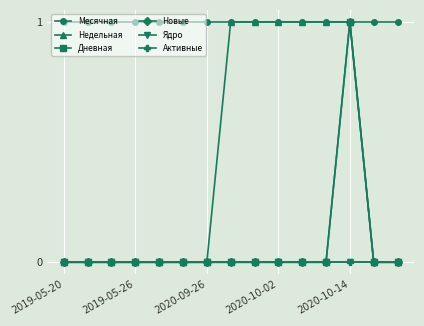

Which series has the widest spread of values?

Недельная